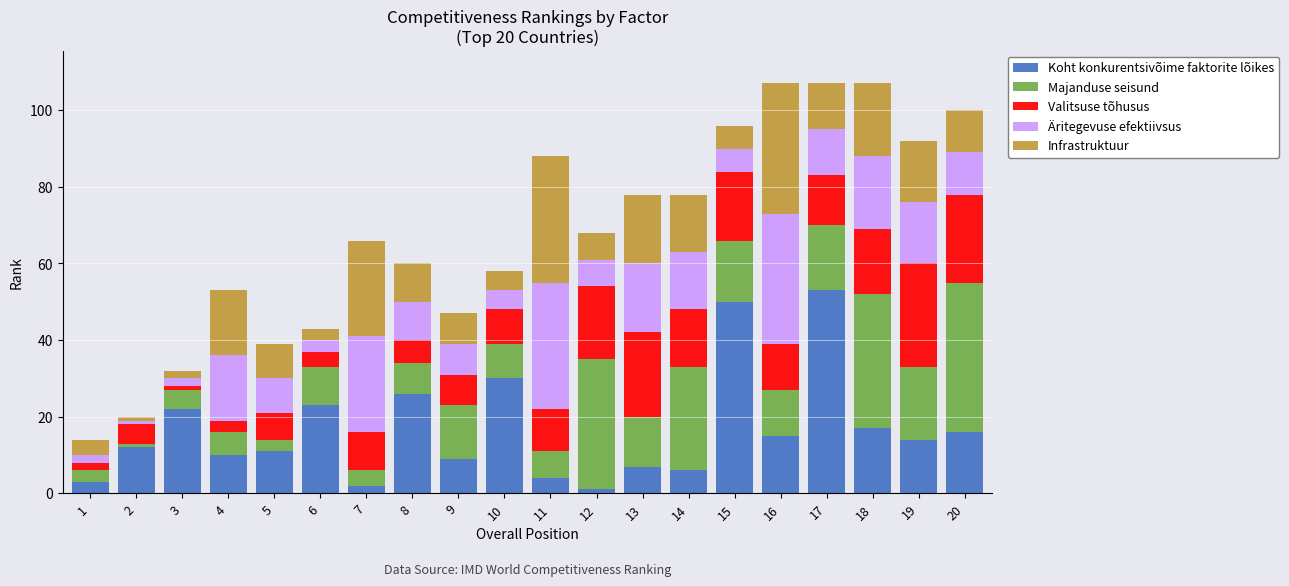

The Koht konkurentsivõime faktorite lõikes series shows 22 at 19. True or false?

False